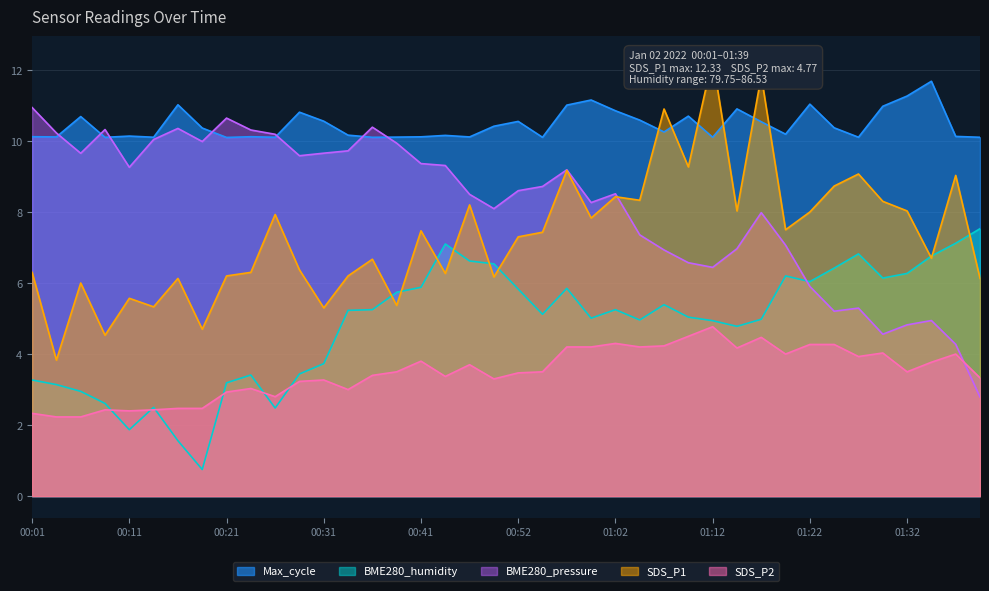

What is the difference between the second highest and second lowest values in the SDS_P2 series?

2.3